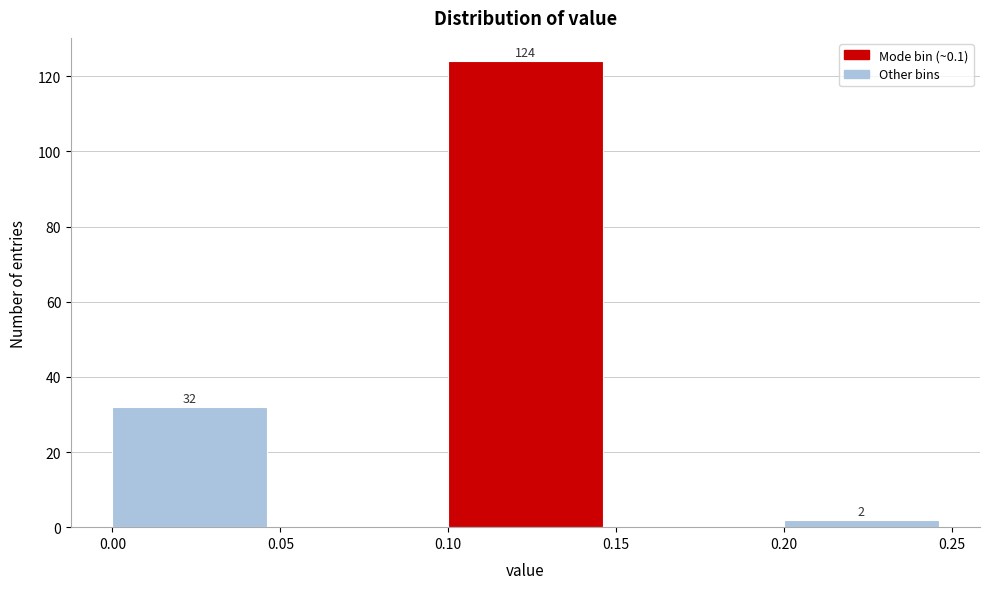

Which range on the x-axis has the tallest bar?

0.10 to 0.15